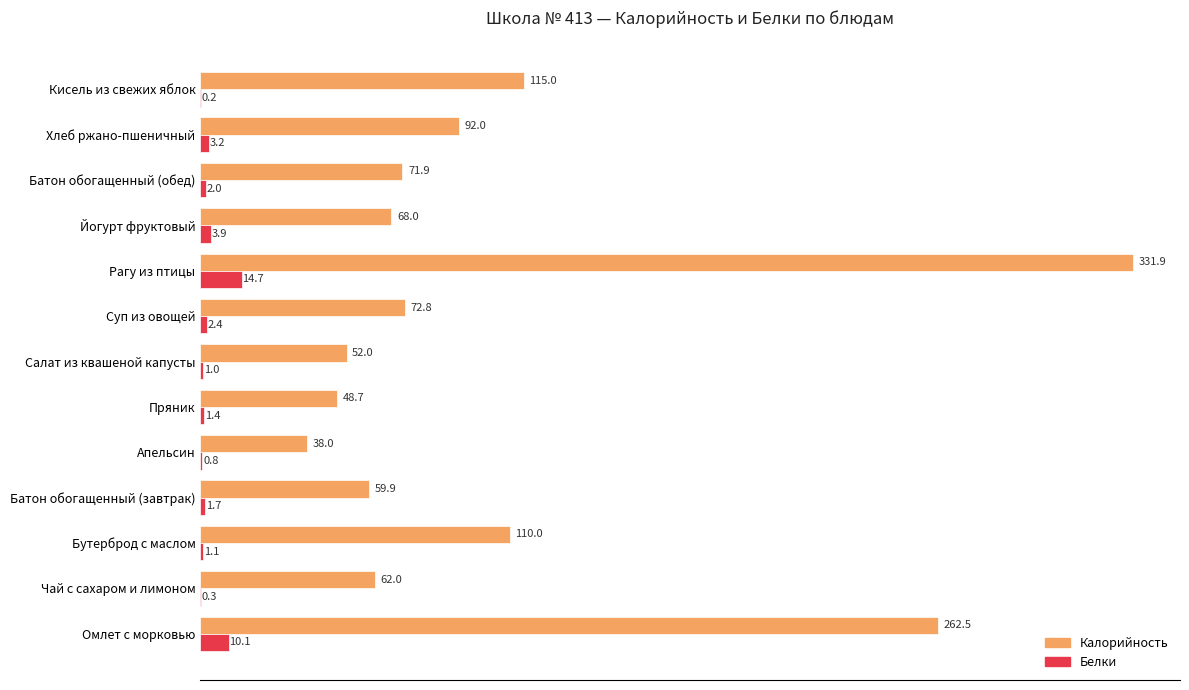

Which series has the largest range (max minus min)?

Калорийность